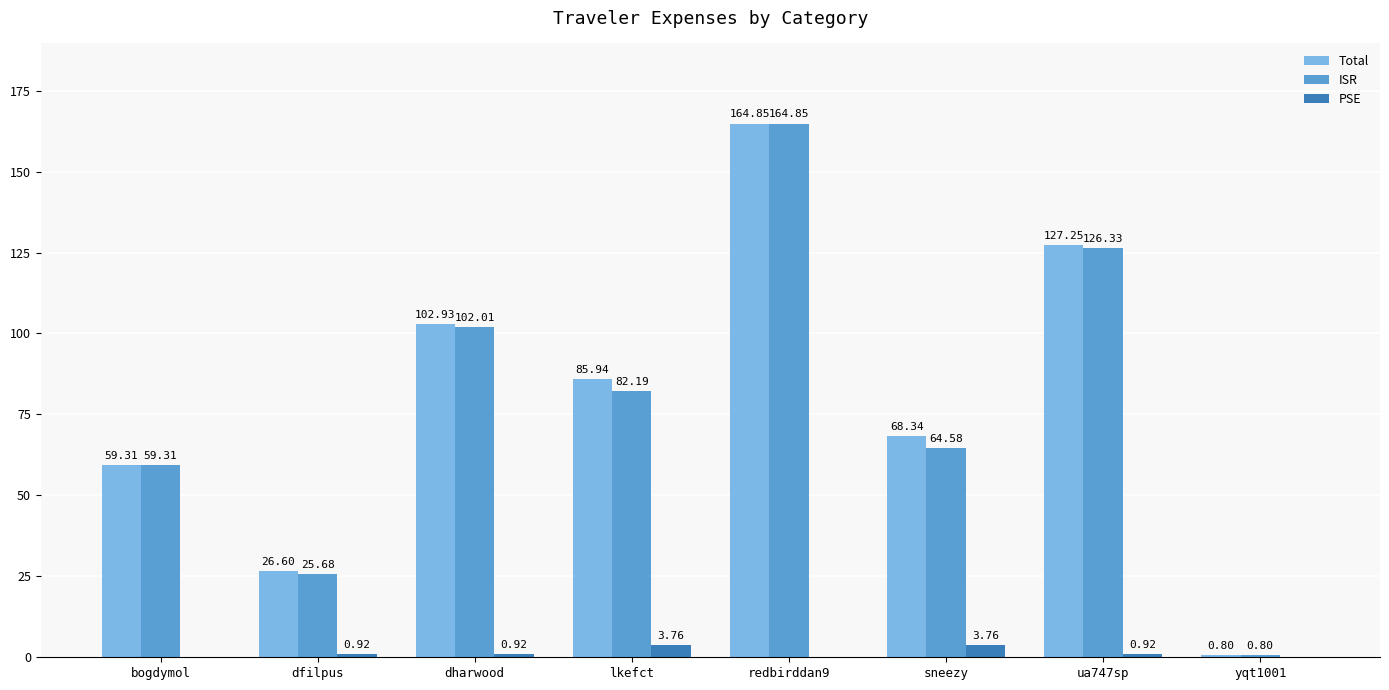

Between dharwood and yqt1001, which series saw the biggest shift?

Total